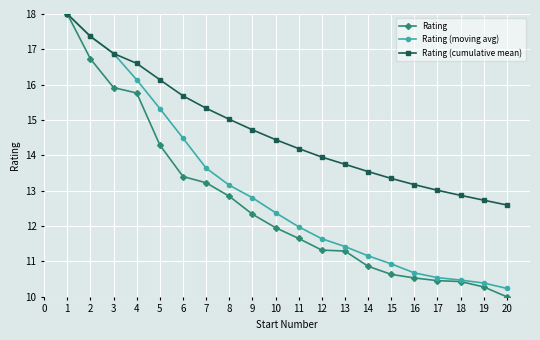

Does the chart have visible grid lines?

Yes